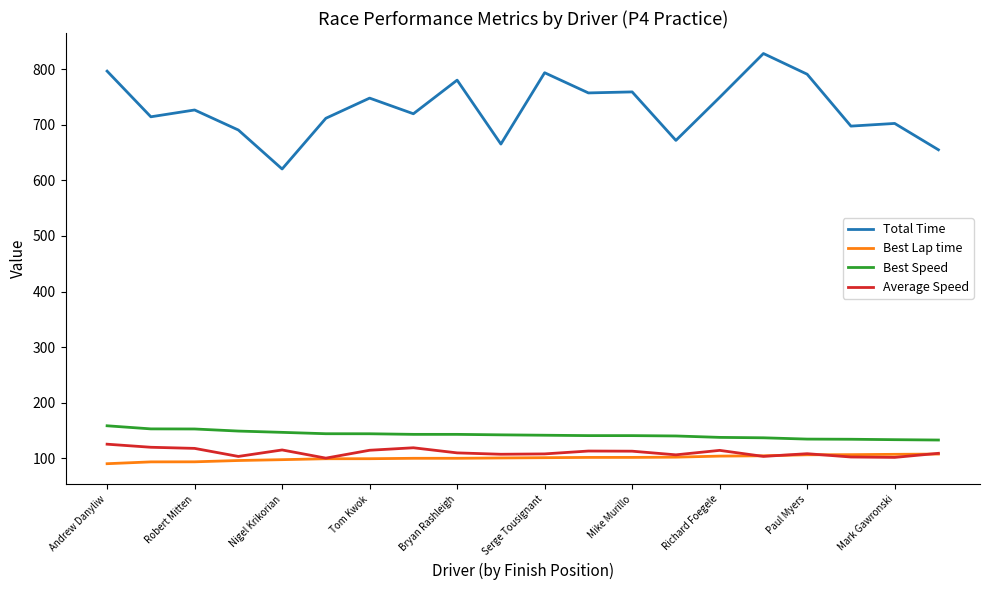

Which series has the largest range (max minus min)?

Total Time